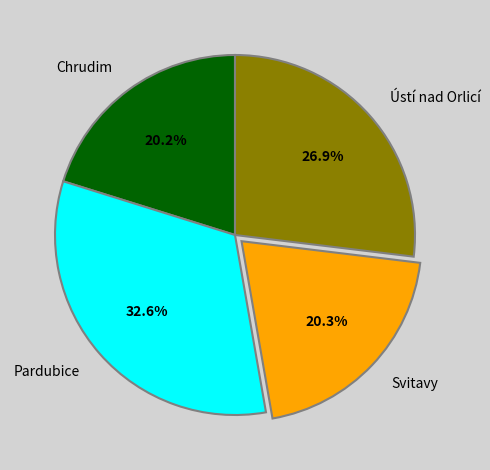

To the nearest percent, what is the combined percentage of Svitavy and Ústí nad Orlicí?

47%